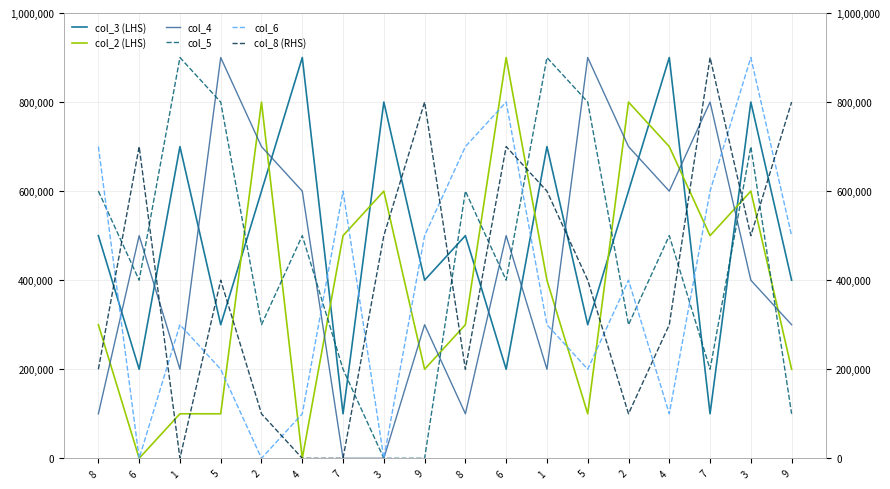

Which category has the highest value across all series?

4